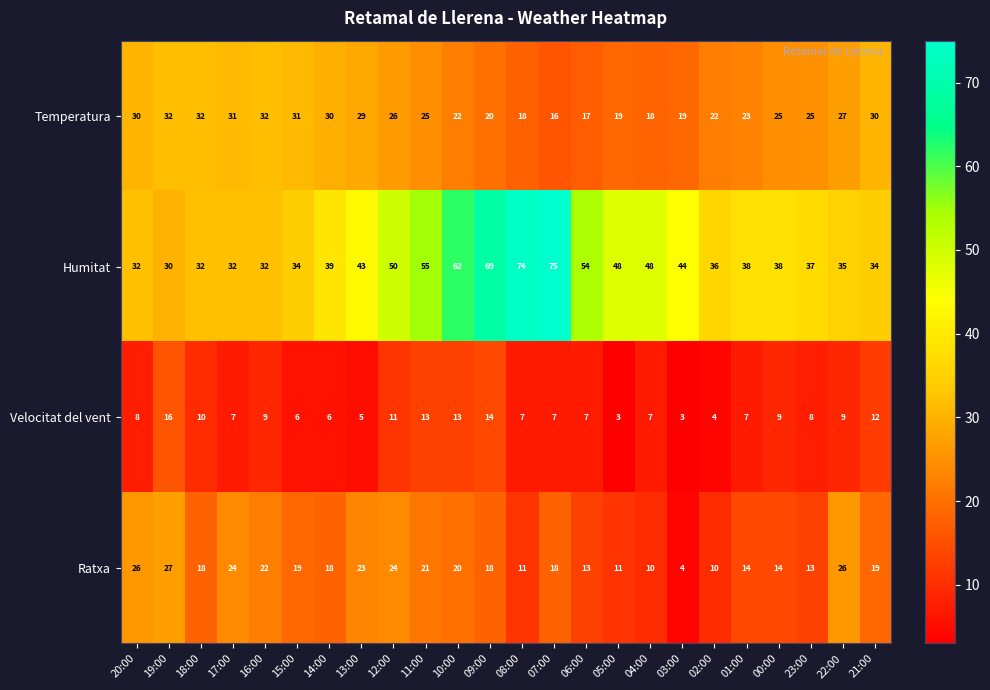

Count the number of data series in this chart.

4